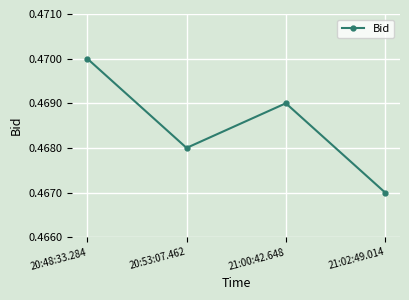

The value at 21:00:42.648 is 0.1. True or false?

False